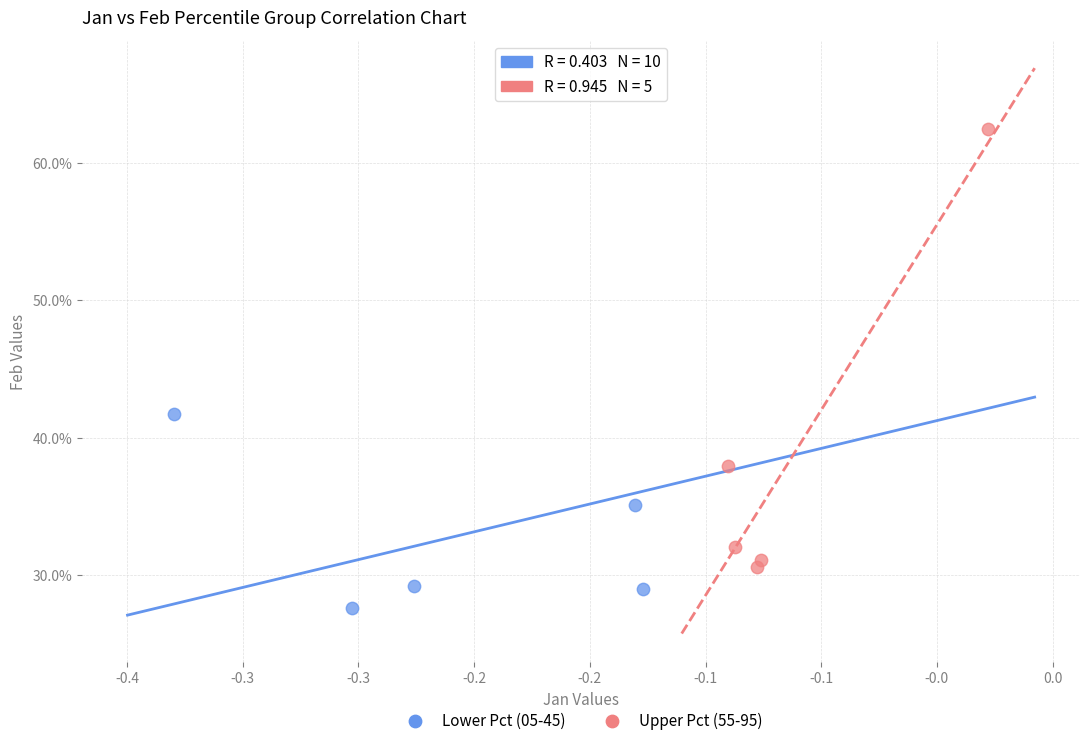

Which series reaches the minimum Y coordinate?

Lower Pct (05-45)